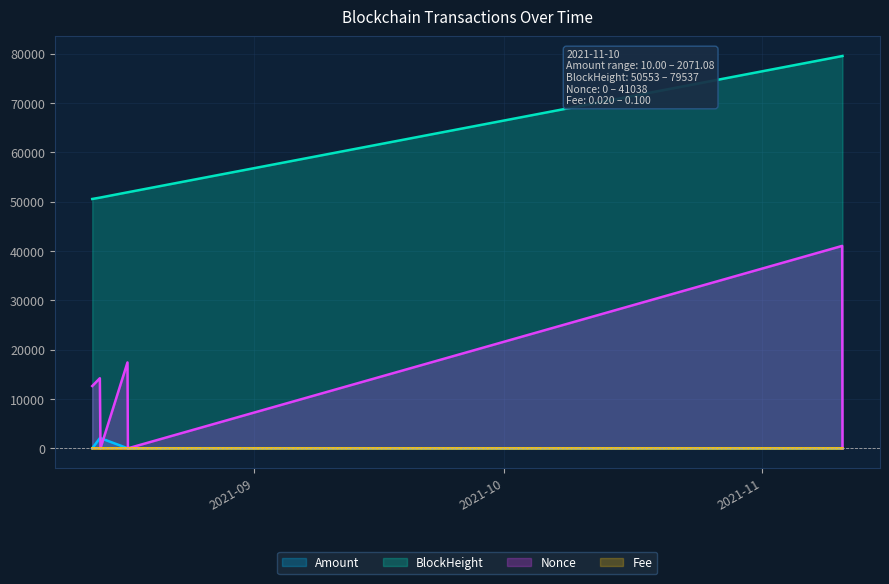

Does the chart have visible grid lines?

Yes